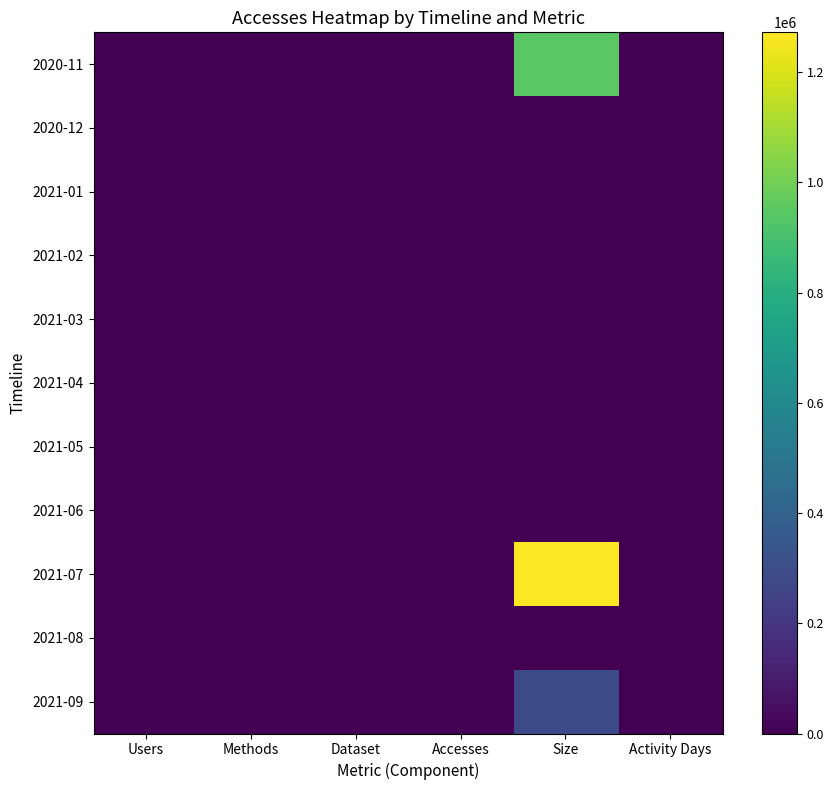

Which series has the largest total across all categories?

2021-07